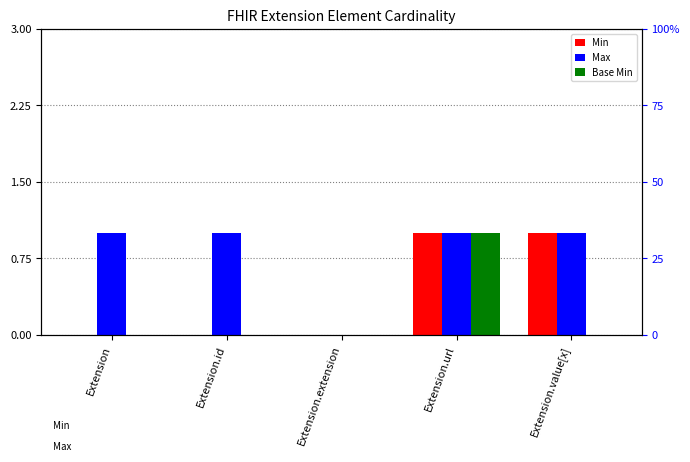

What is the label of the 4th bar from the left?

Extension.url